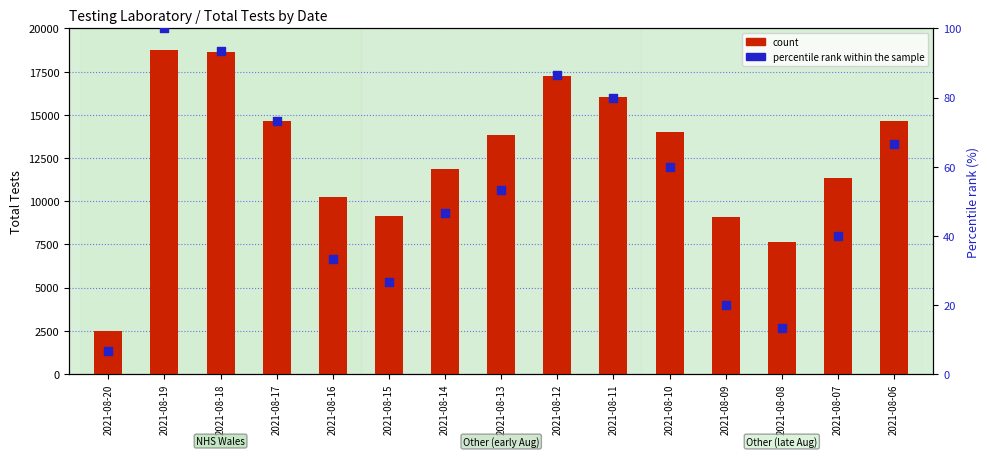

At which category is the sum across all series the highest?

2021-08-19